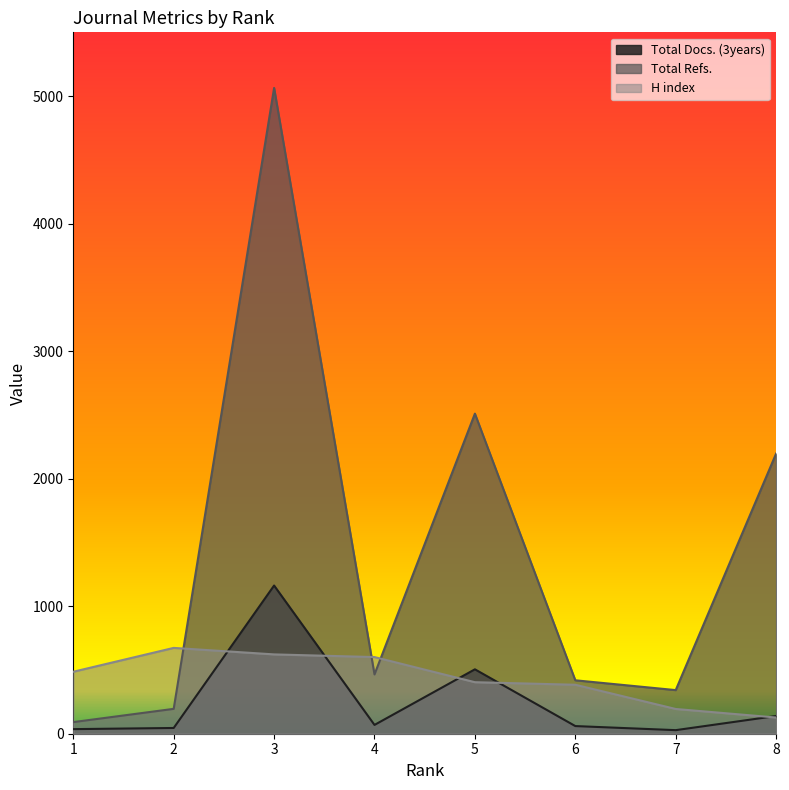

Does the chart display data point markers on the line(s)?

No